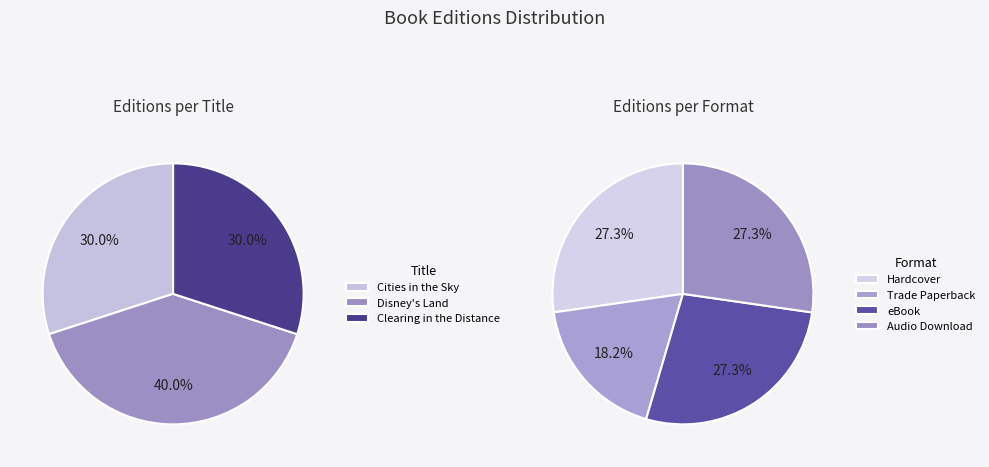

Do 3 and Cities in the Sky together represent more than half of the pie?

Yes